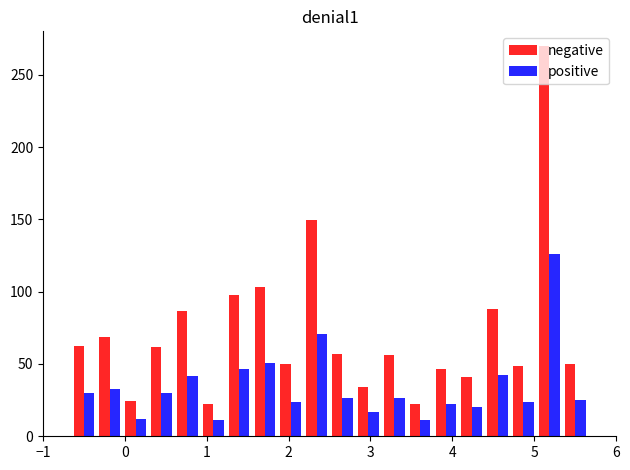

What is the difference between the maximum and minimum values in the positive series?

115.0